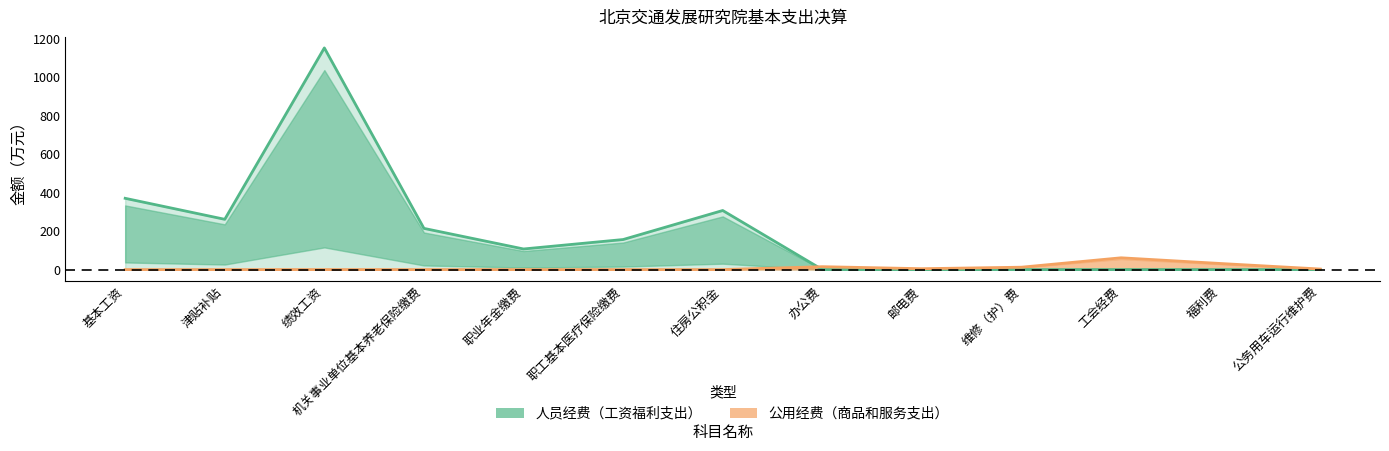

What is the difference between the maximum and minimum values in the 公用经费（商品和服务支出） series?

61.2